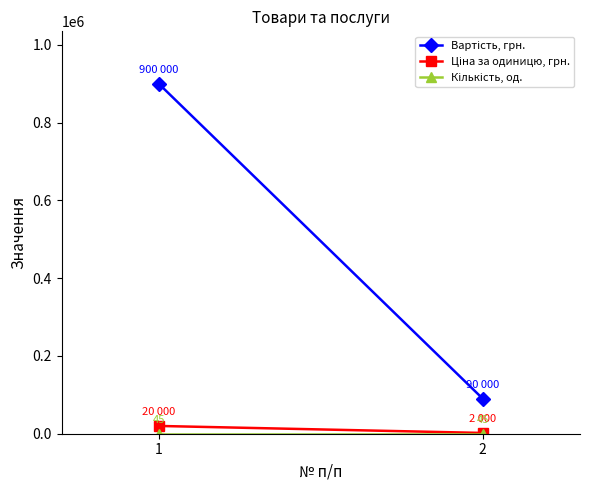

Which series has the largest total across all categories?

Вартість, грн.